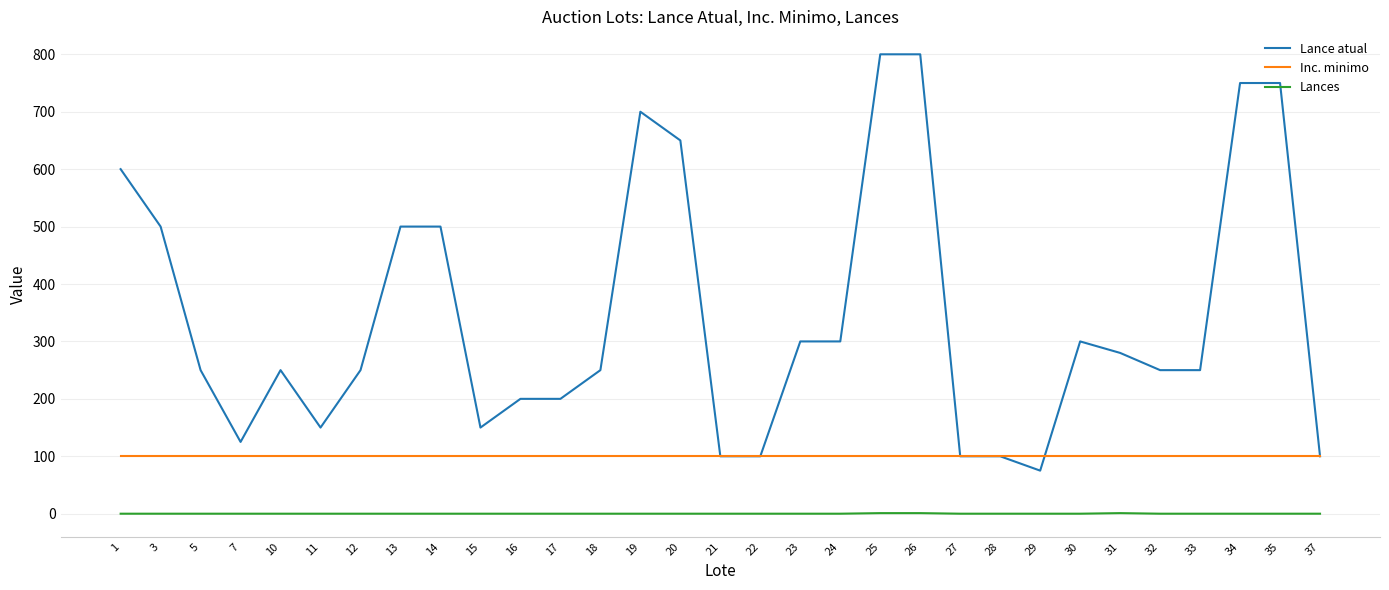

The value of Lance atual at 10 is 250. True or false?

True